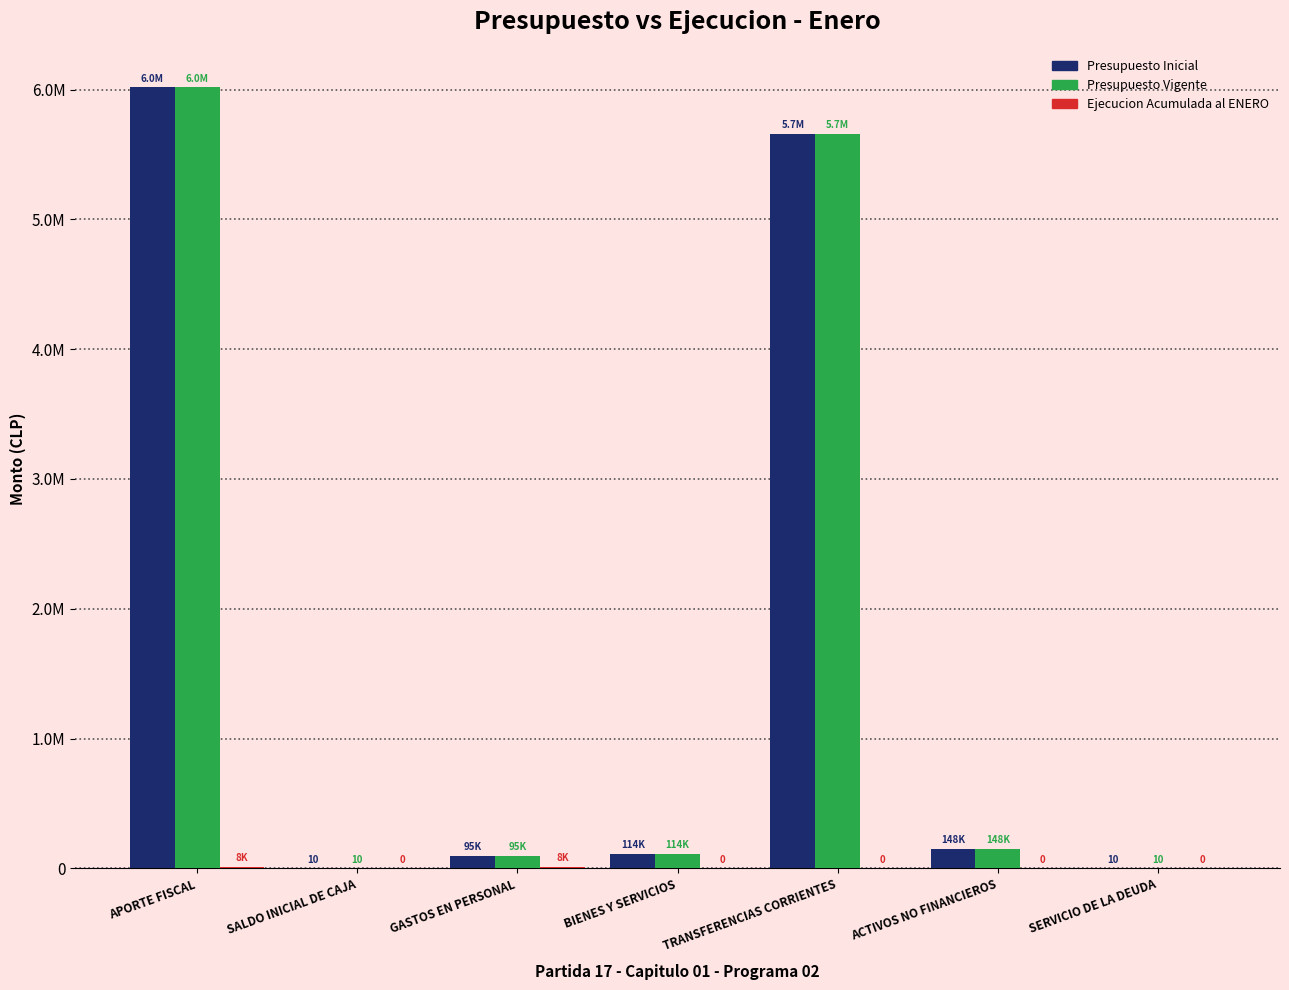

What is the sum of all Presupuesto Inicial values?

12031704